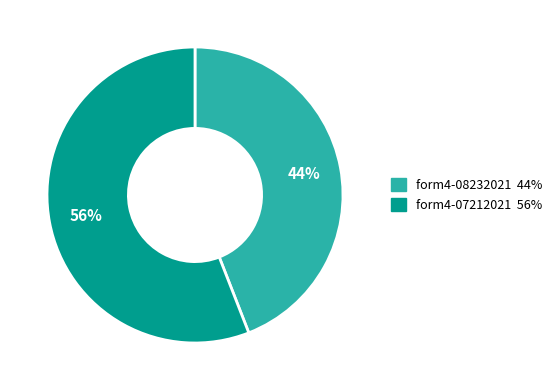

To the nearest percent, what is the average slice percentage?

50%